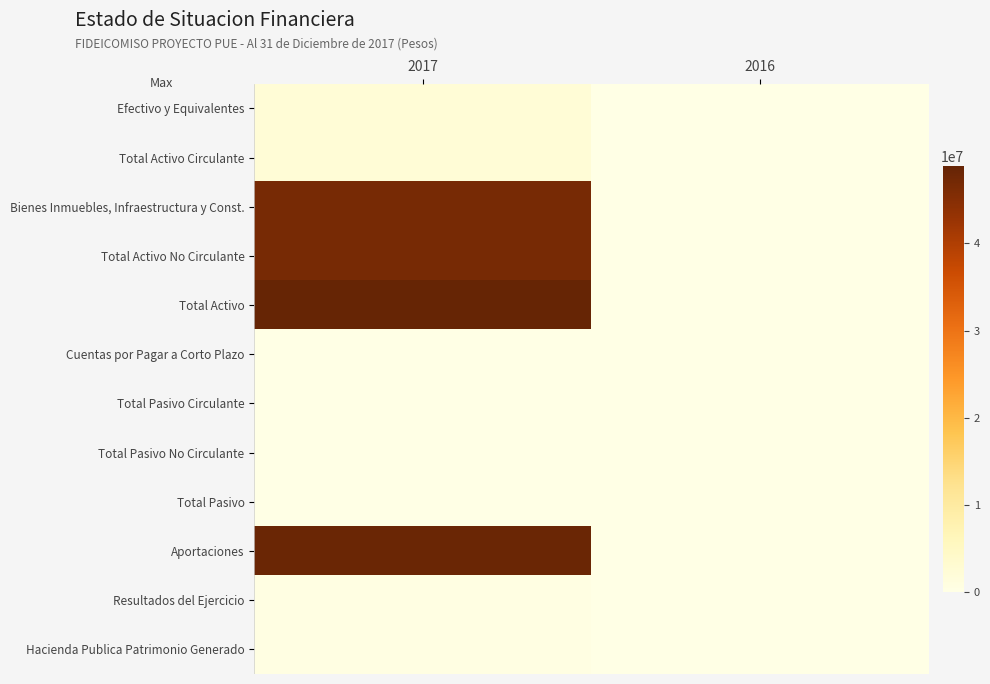

Between 2017 and 2016, which series saw the biggest shift?

Total Activo